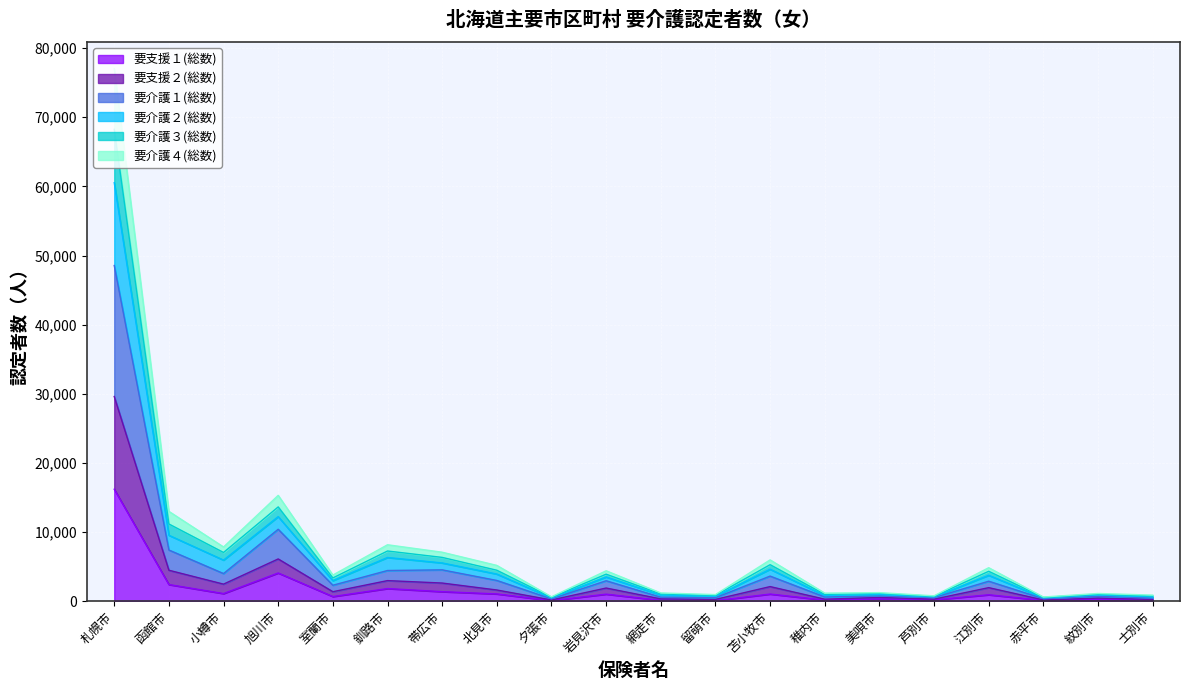

How many interior local valleys does the 要支援２(総数) series have?

7